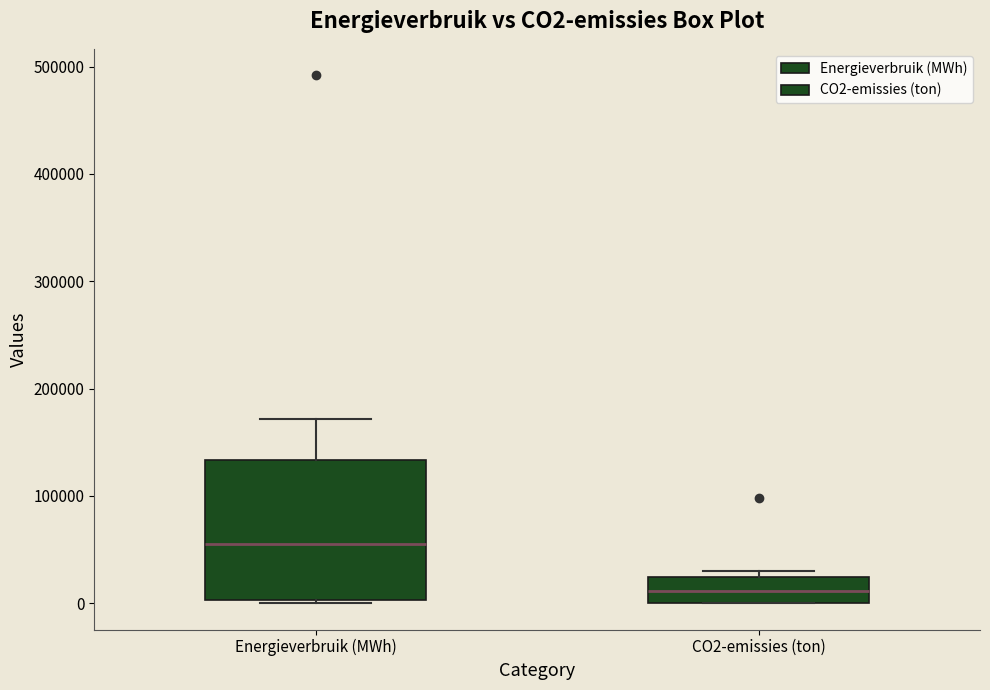

Which box has the lowest median line?

CO2-emissies (ton)